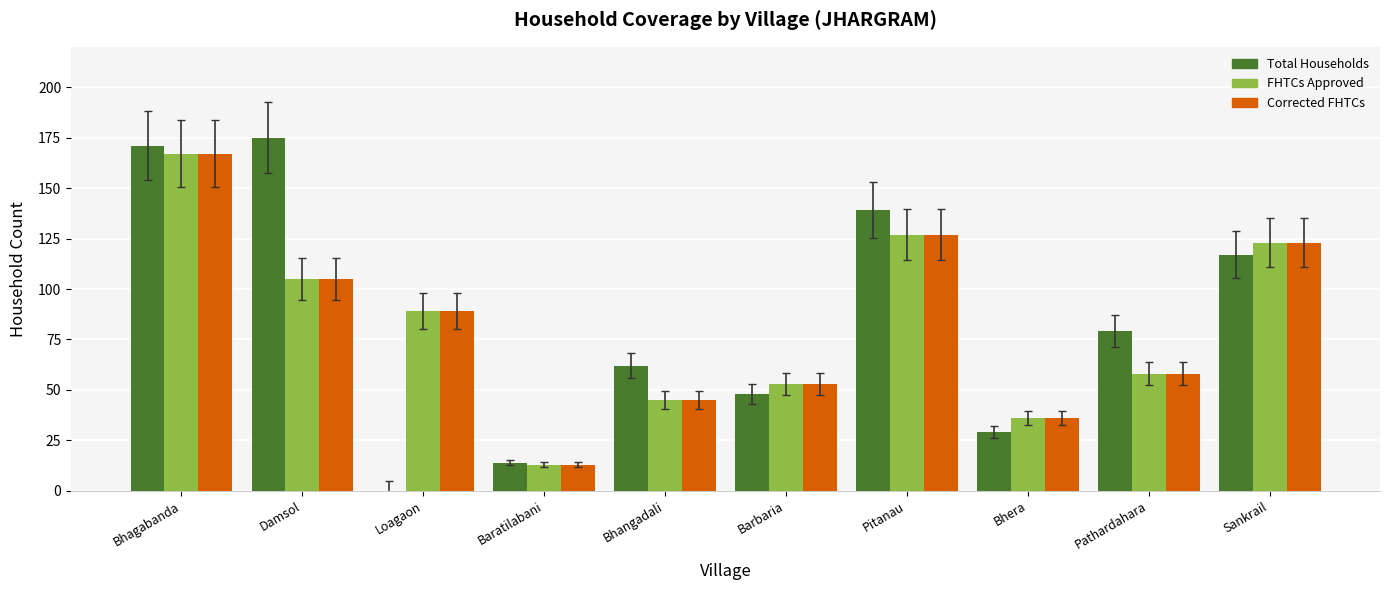

What is the total value across all series at Sankrail?

363